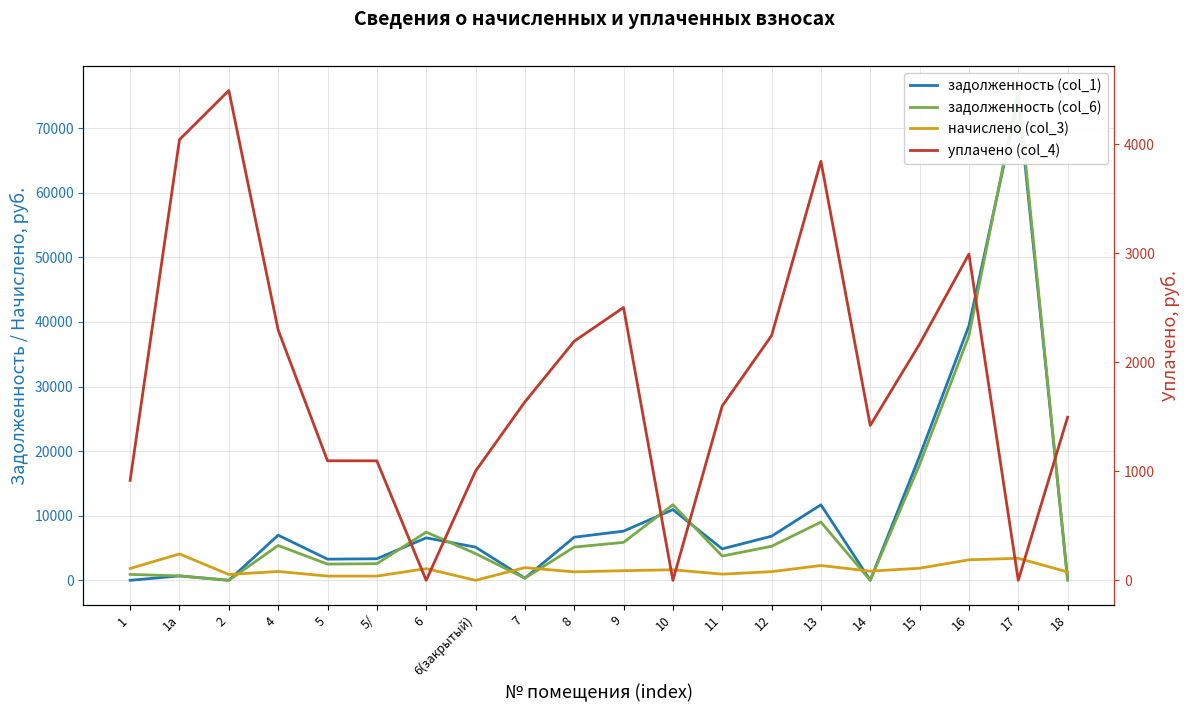

Does the chart have visible grid lines?

Yes